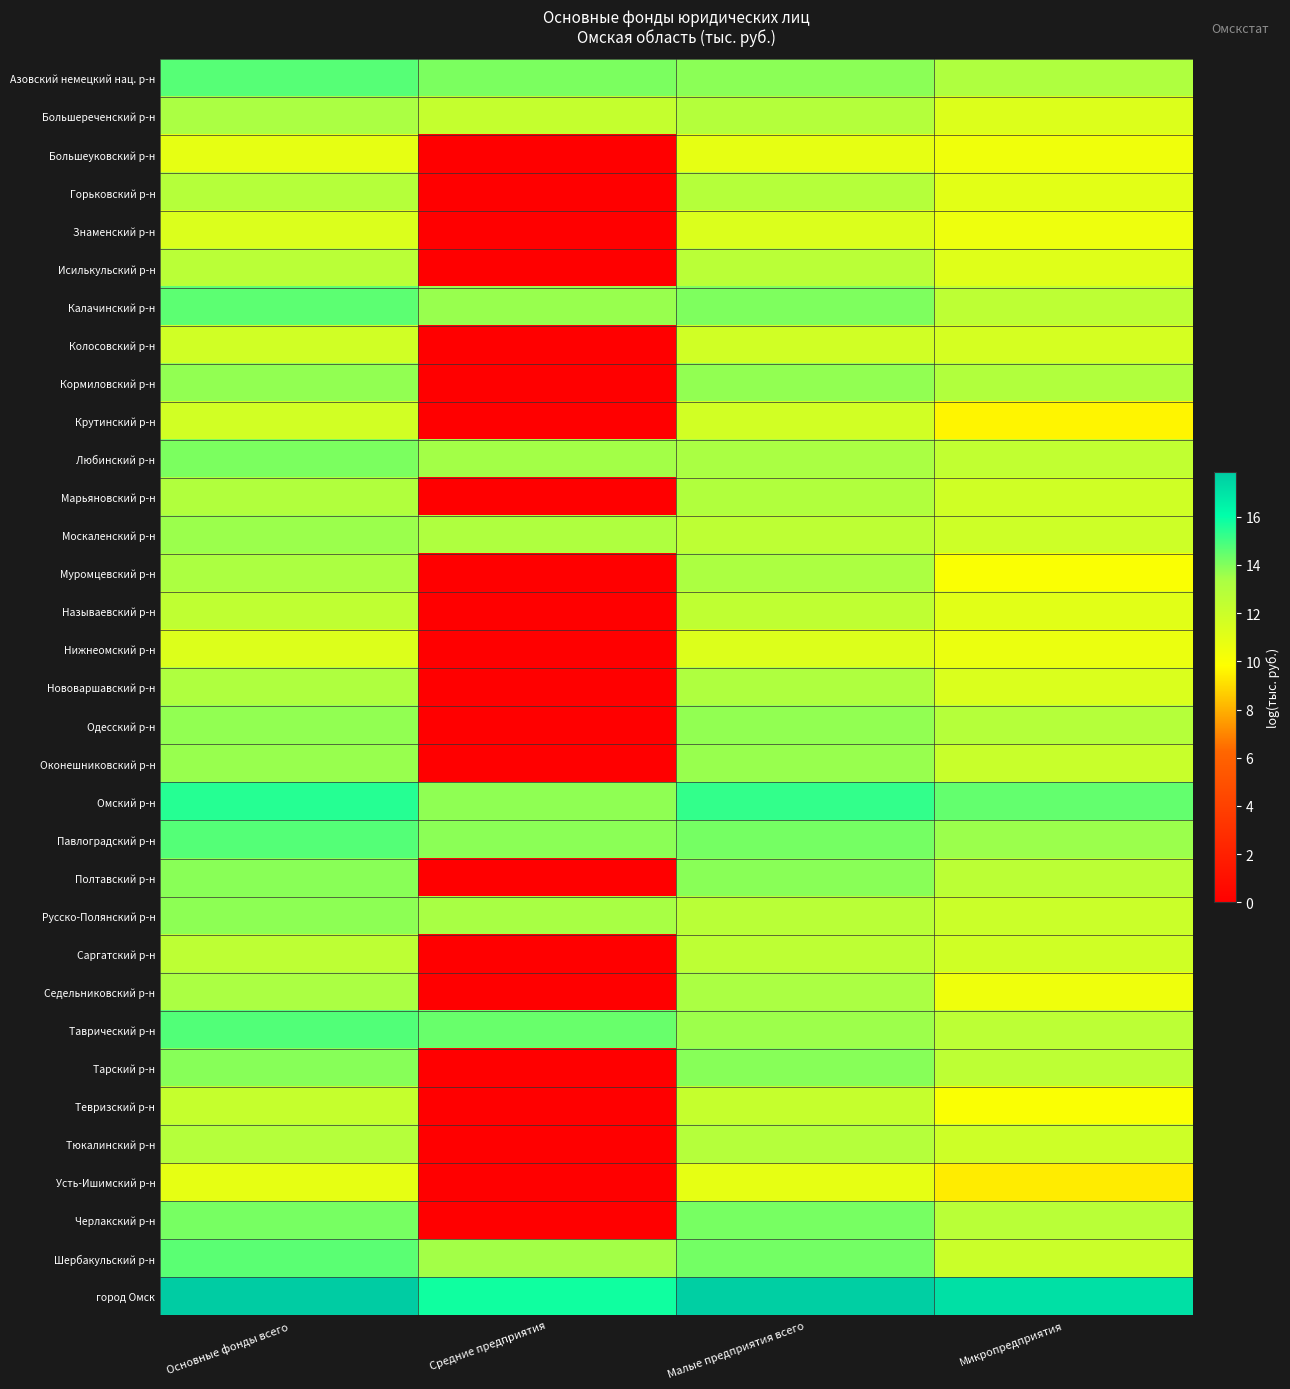

Count the number of categories in the chart.

4